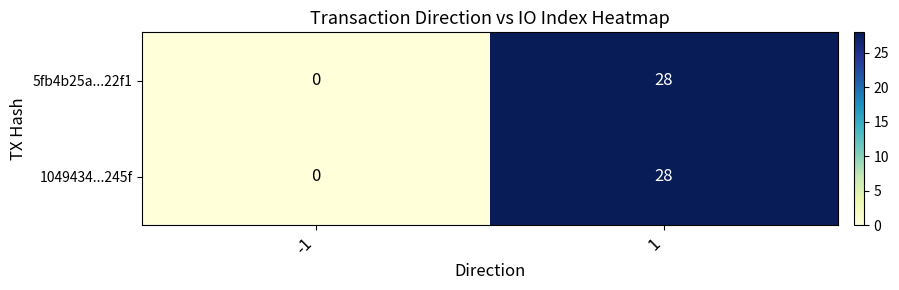

The value of 5fb4b25a...22f1 at -1 is 0. True or false?

True